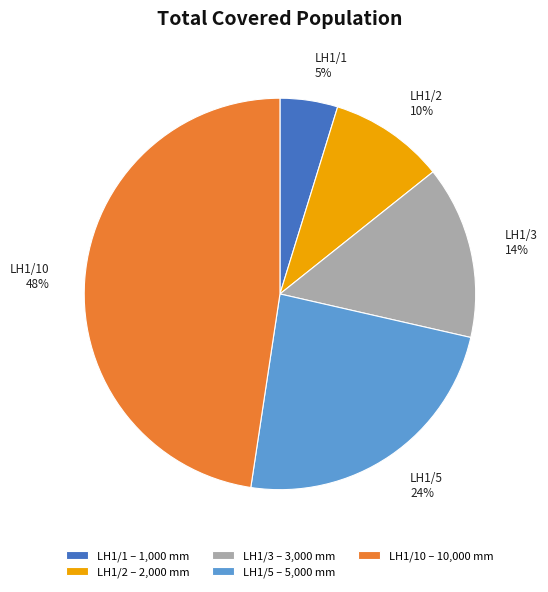

To the nearest percent, what is the combined percentage of LH1/10 and LH1/1?

52%